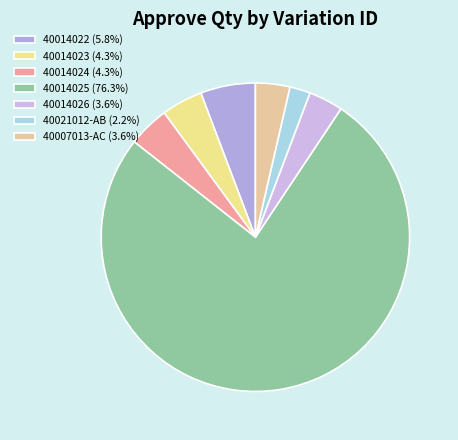

Combined, what portion of the pie is 40014024 and 40014025?

80.6%